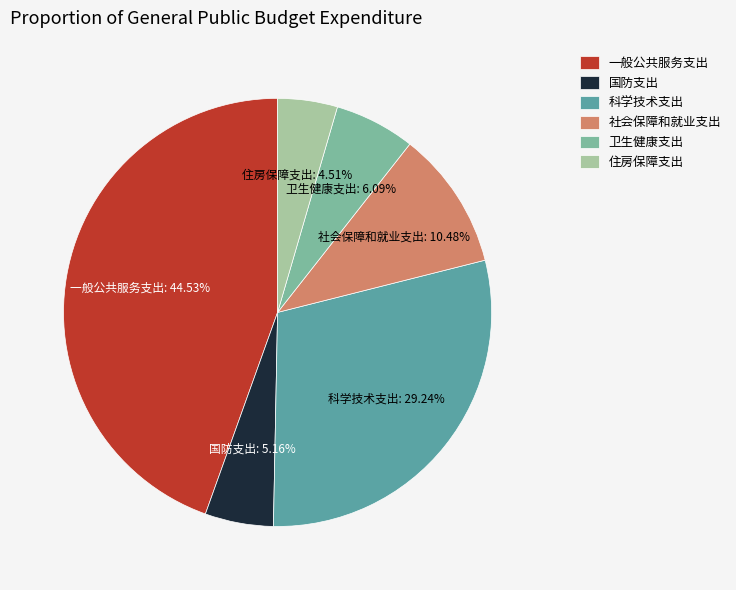

Which category has the biggest portion of the pie?

一般公共服务支出